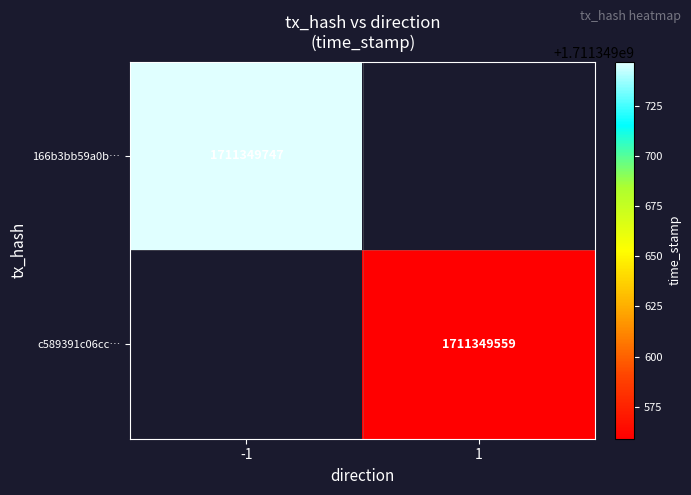

At which category is the sum across all series the highest?

-1